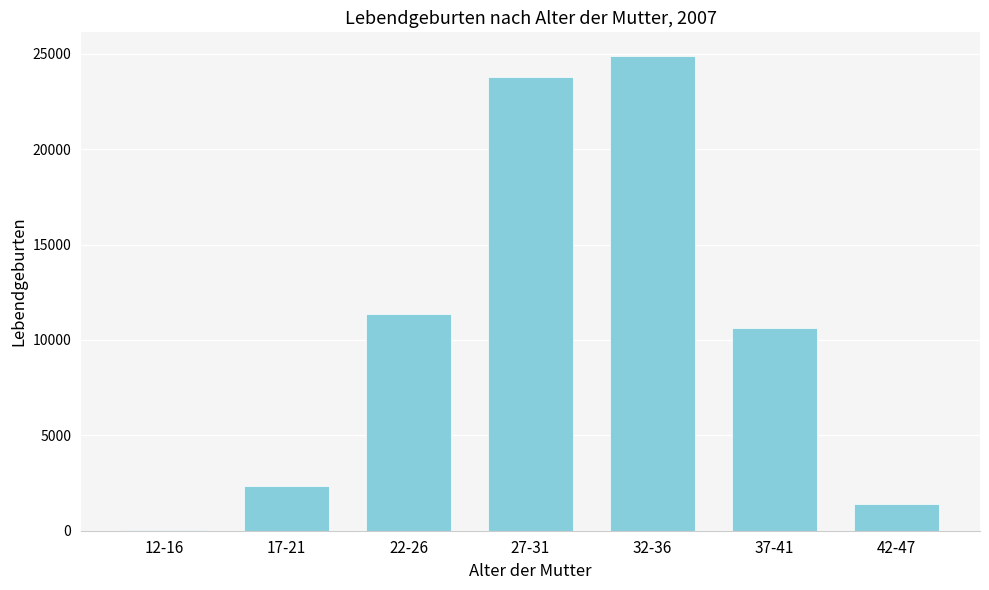

The value at 37-41 is 10648. True or false?

True